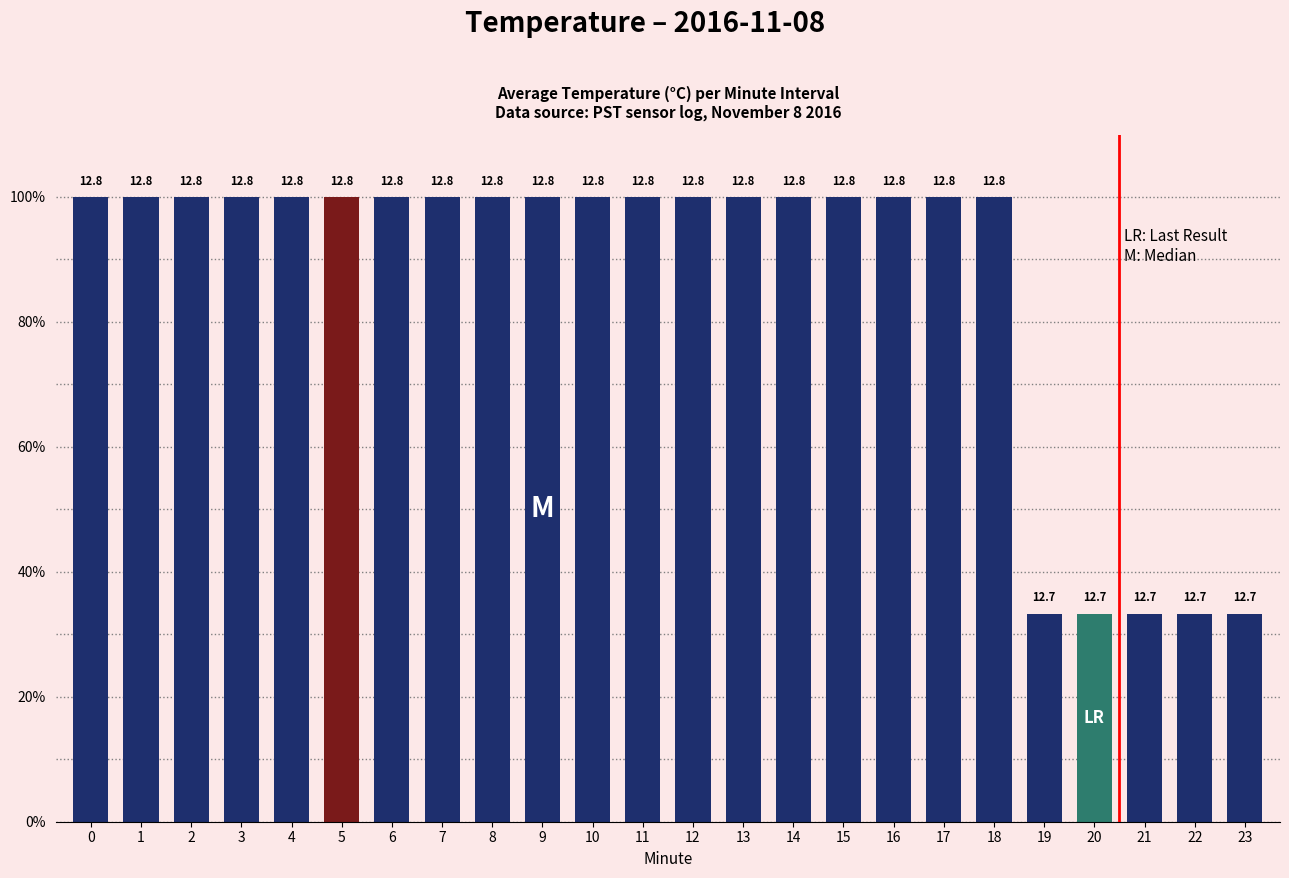

Are the bars horizontal?

No